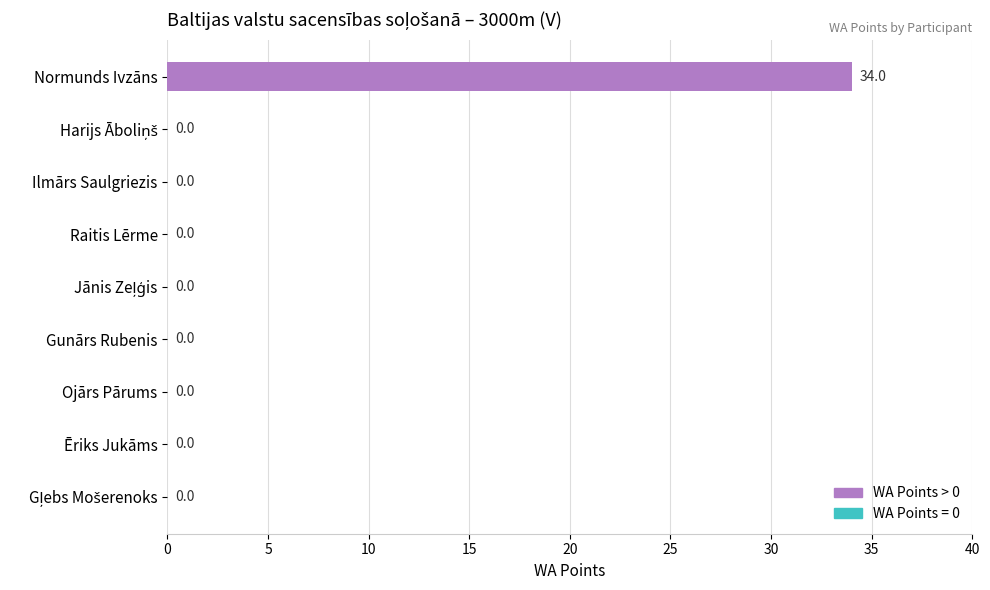

The chart shows a value of 0 at Ilmārs Saulgriezis. True or false?

True